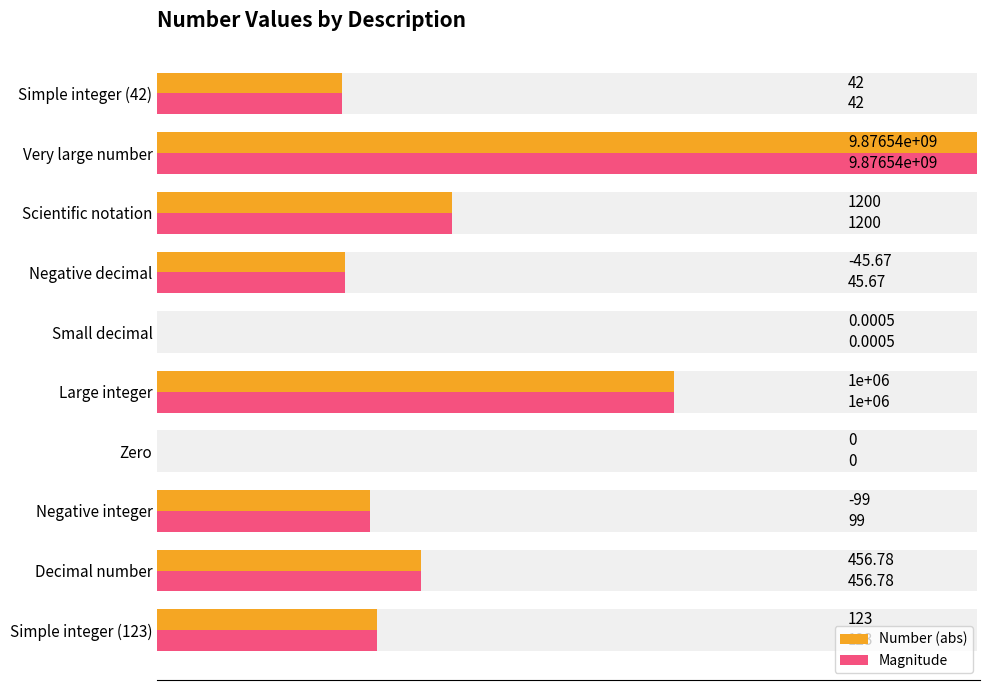

Between Zero and Large integer, which is larger?

Large integer